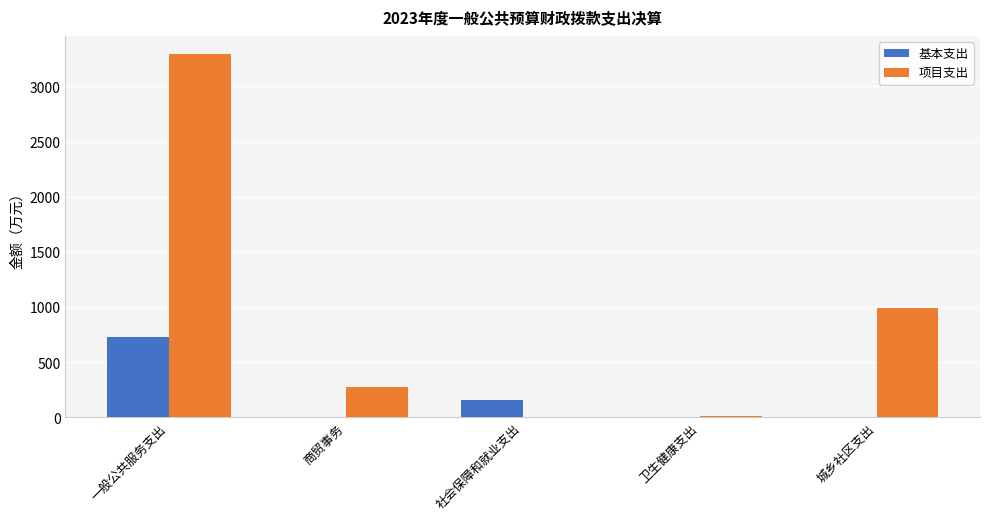

Count the number of data series in this chart.

2